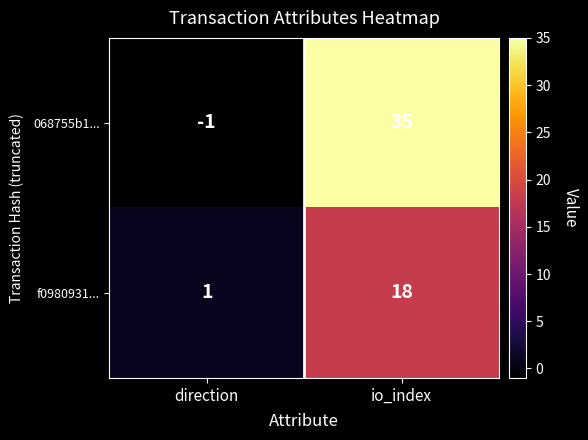

Rank the series by their maximum value, from highest to lowest.

068755b1..., f0980931...